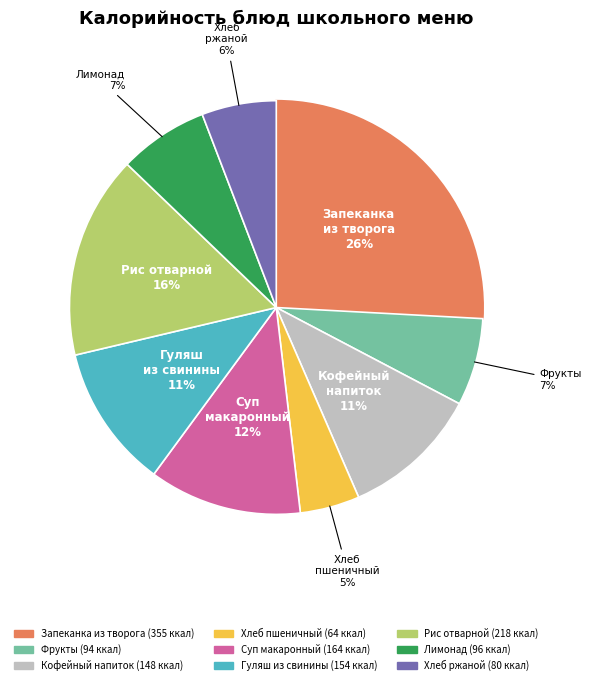

To the nearest percent, what is the average slice percentage?

11%